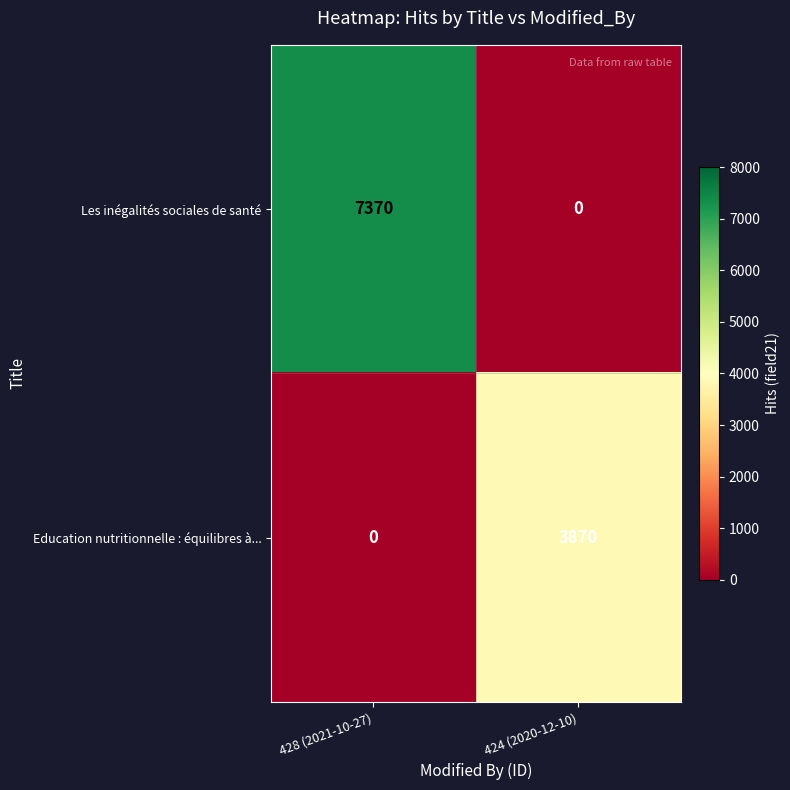

Which series changed the most between 428 (2021-10-27) and 424 (2020-12-10)?

Les inégalités sociales de santé